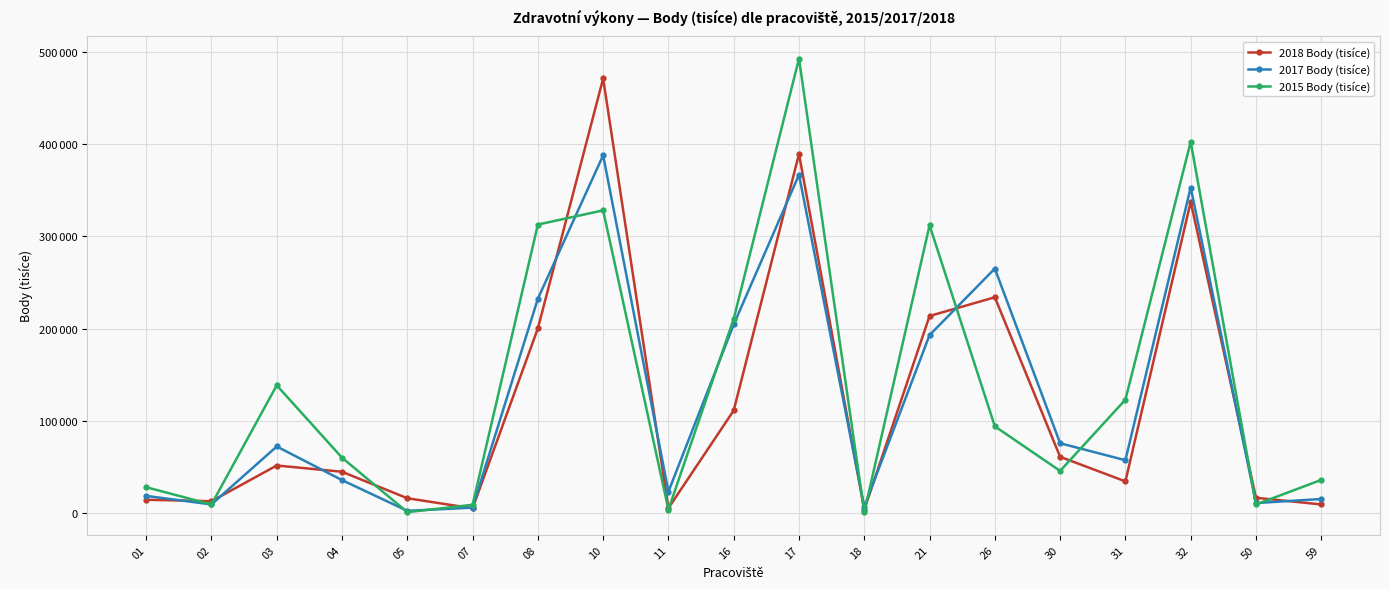

True or false: 2018 Body (tisíce) has a value of 13186 at 02.

True